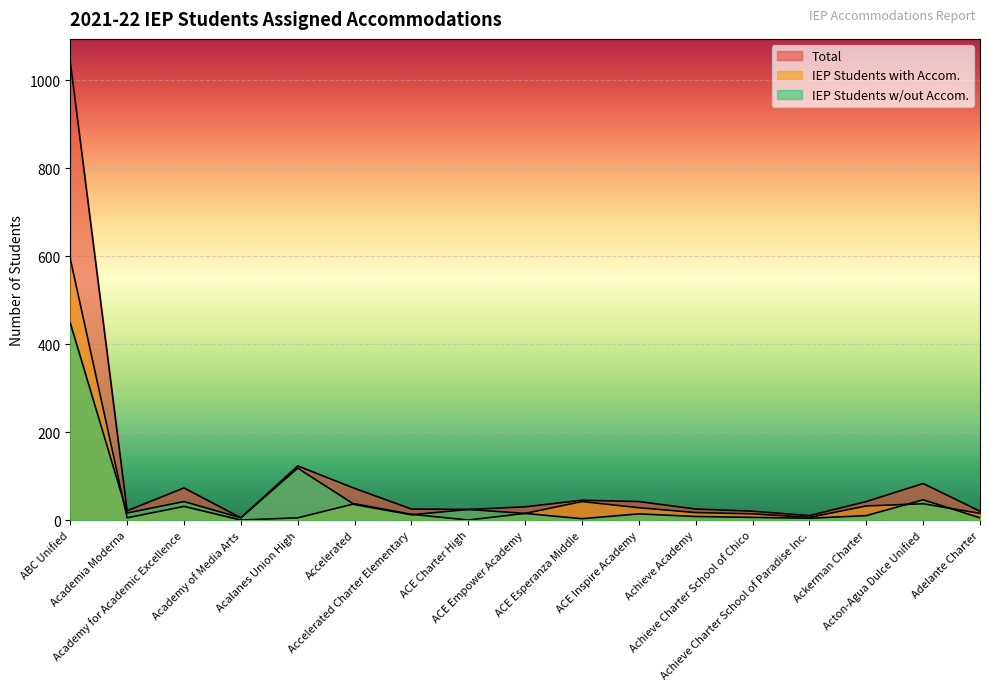

Which series ends up on top after the final intersection of IEP Students w/out Accom. and IEP Students with Accom.?

IEP Students with Accom.